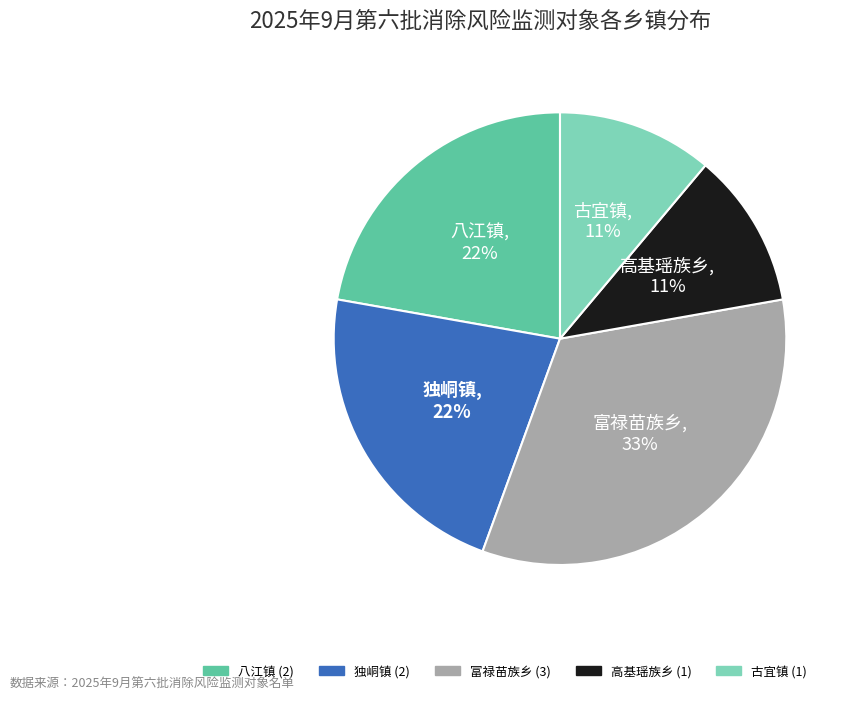

True or false: 富禄苗族乡 accounts for 21% of the total.

False